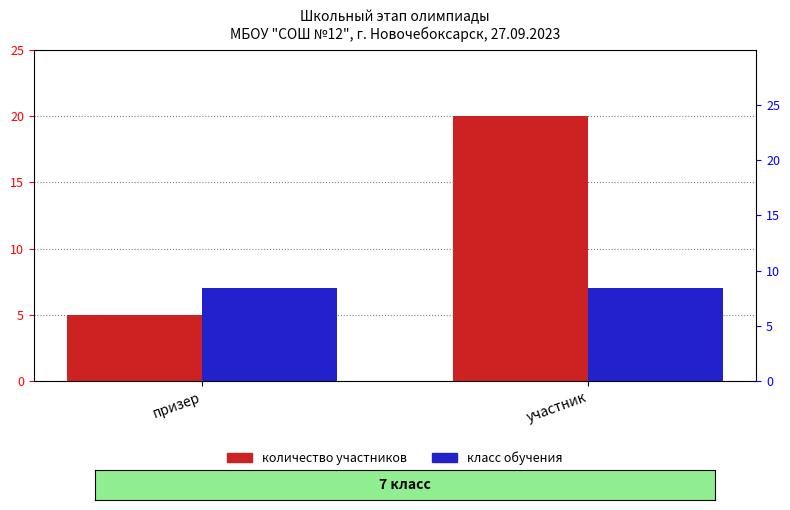

Where is класс обучения nearest to the value 7?

призер